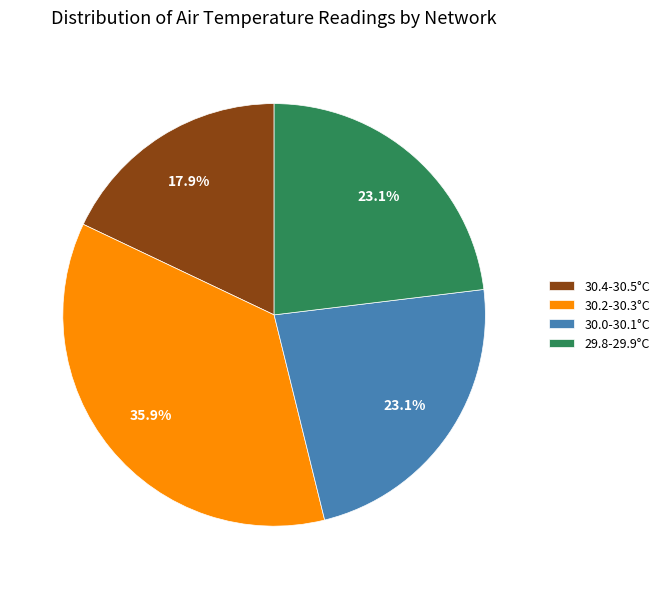

Count the number of slices in the pie.

4